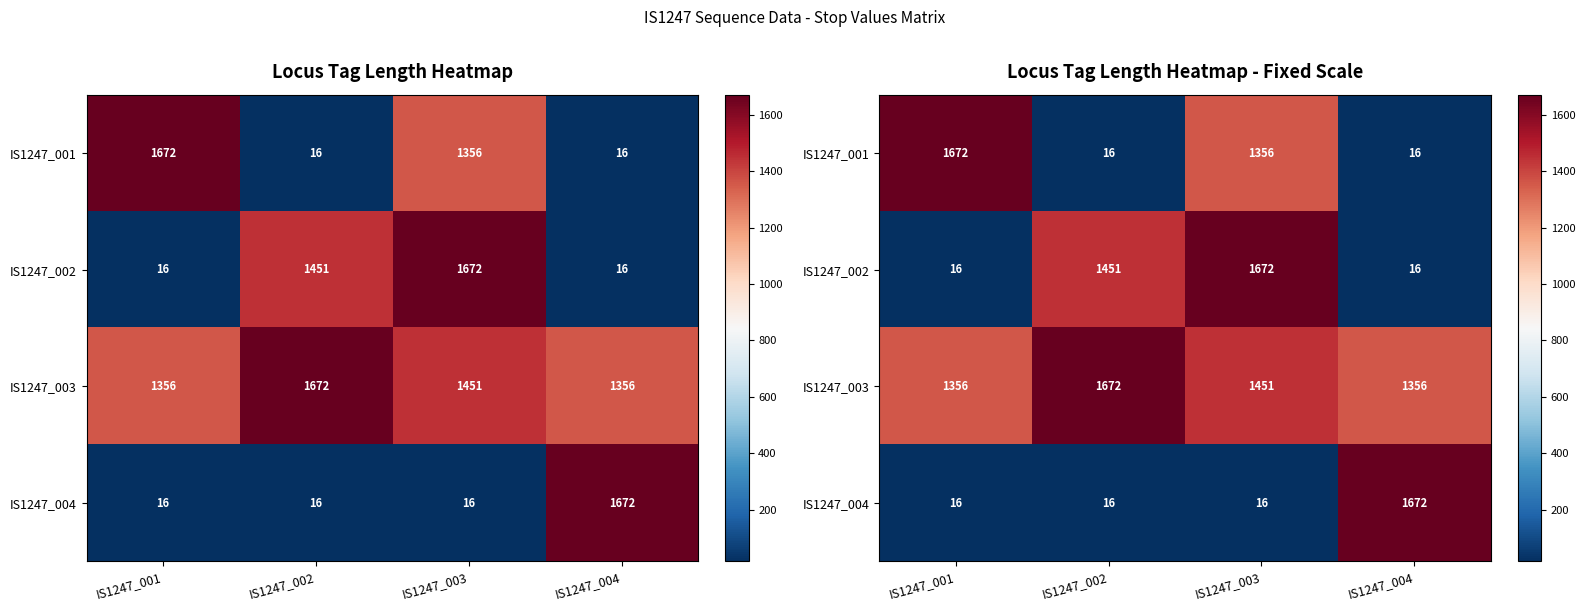

At which label is IS1247_004 closest to 844?

IS1247_001